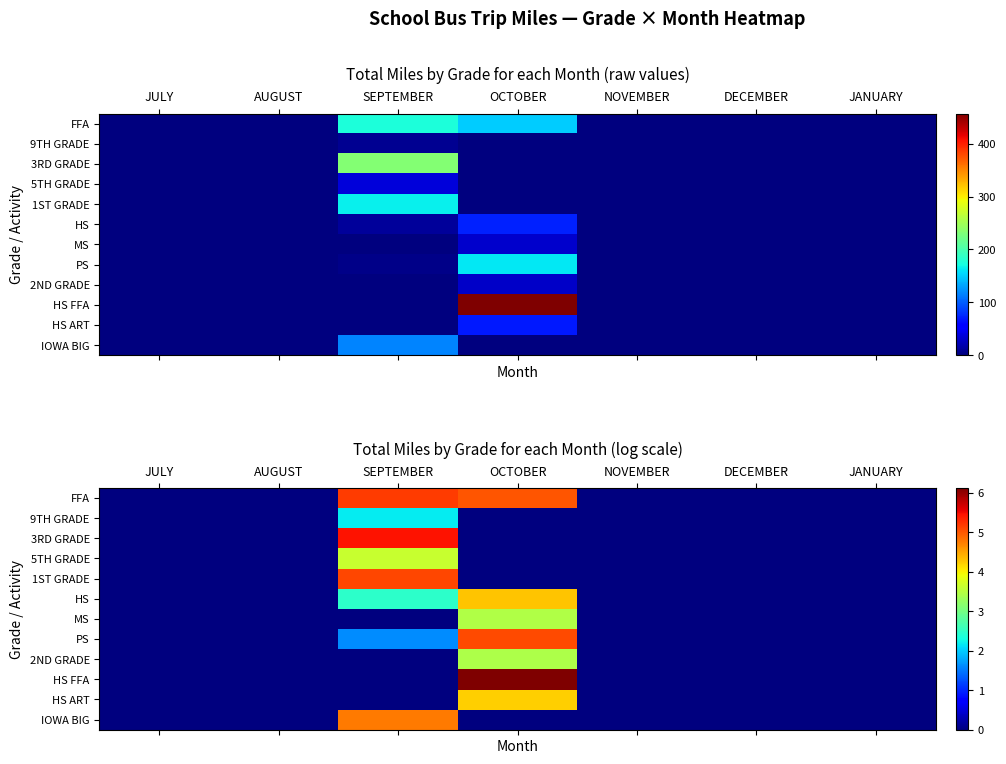

Which has a higher value, JANUARY or DECEMBER?

JANUARY